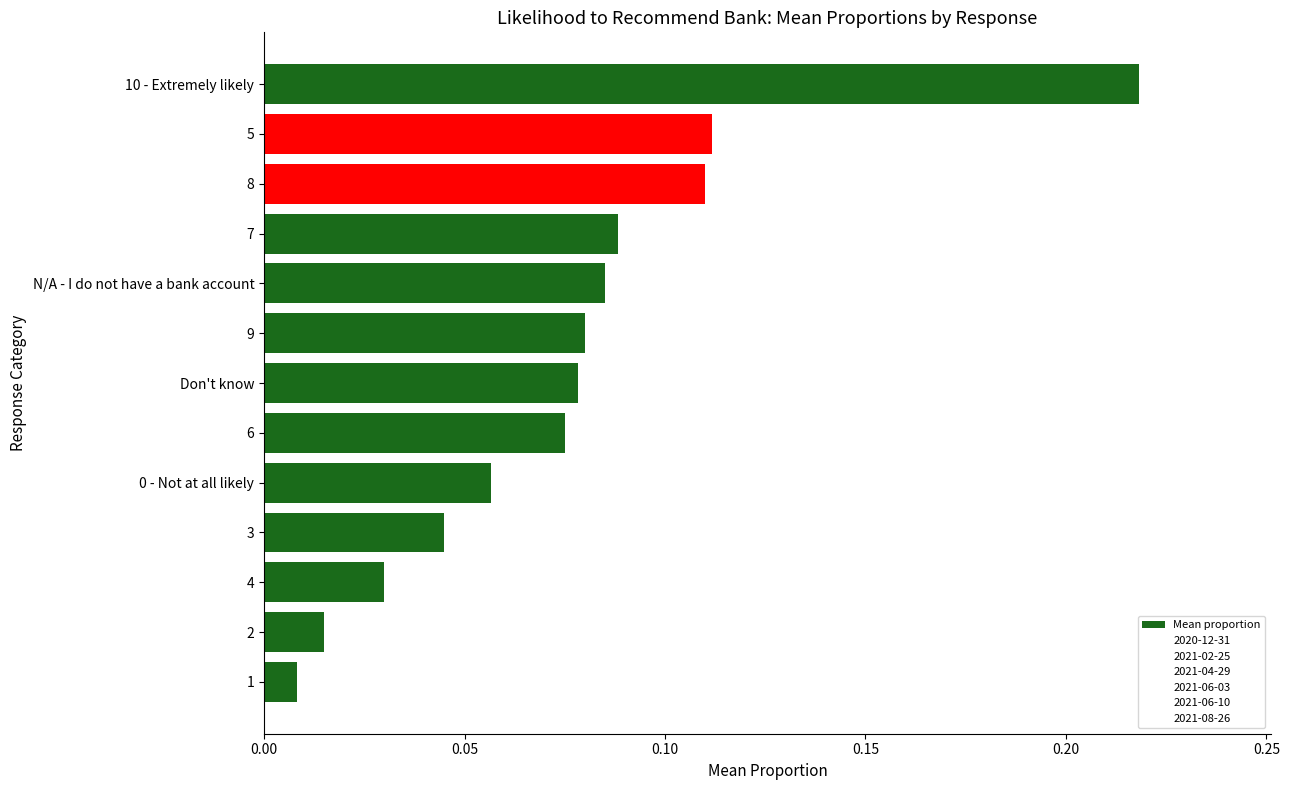

Where is the data nearest to the value 0?

1